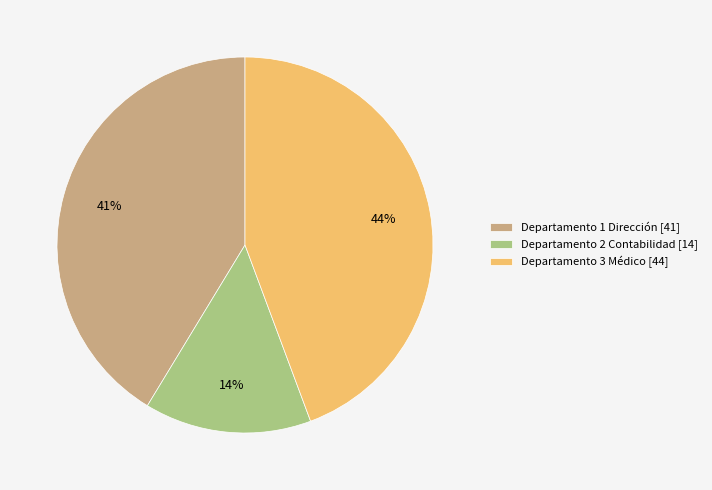

Does Departamento 1 Dirección [41] represent more than half of the total?

No